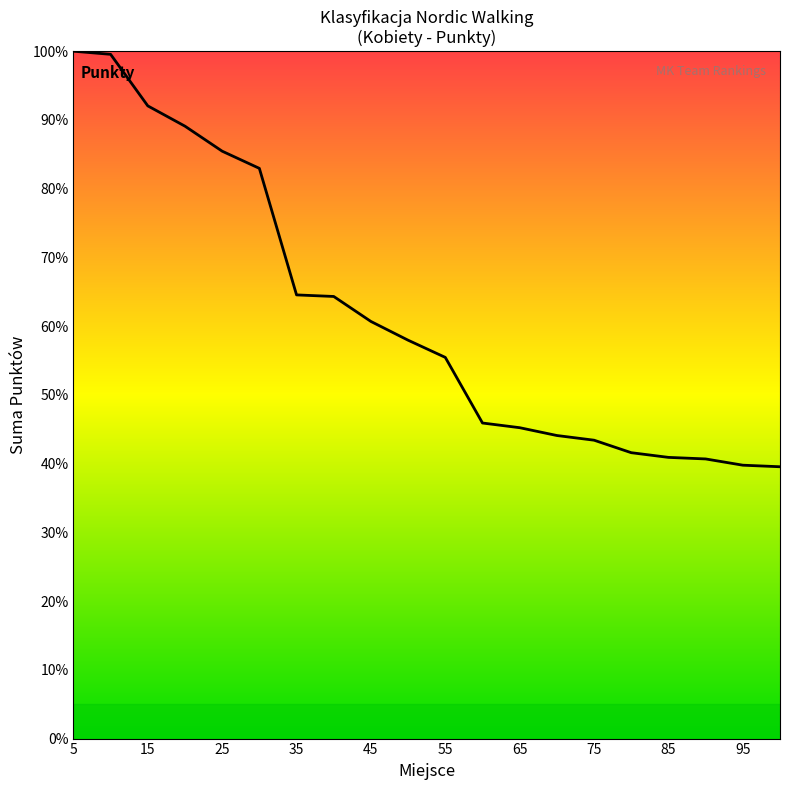

What is the difference between the maximum and minimum values?

60.5